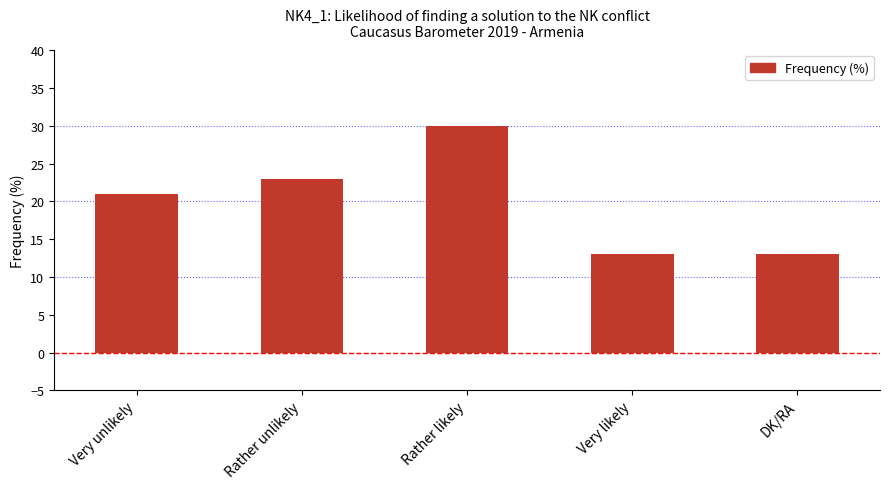

What is the difference between the maximum and minimum values?

17